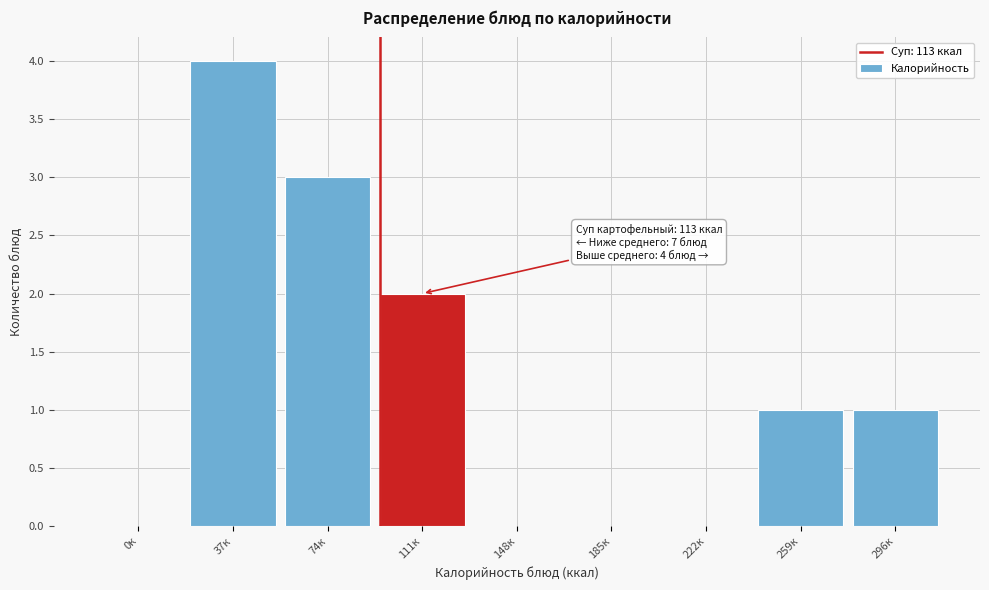

Reading left to right, extract all data points from this chart.

0к=0	37к=4	74к=3	111к=2	148к=0	185к=0	222к=0	259к=1	296к=1